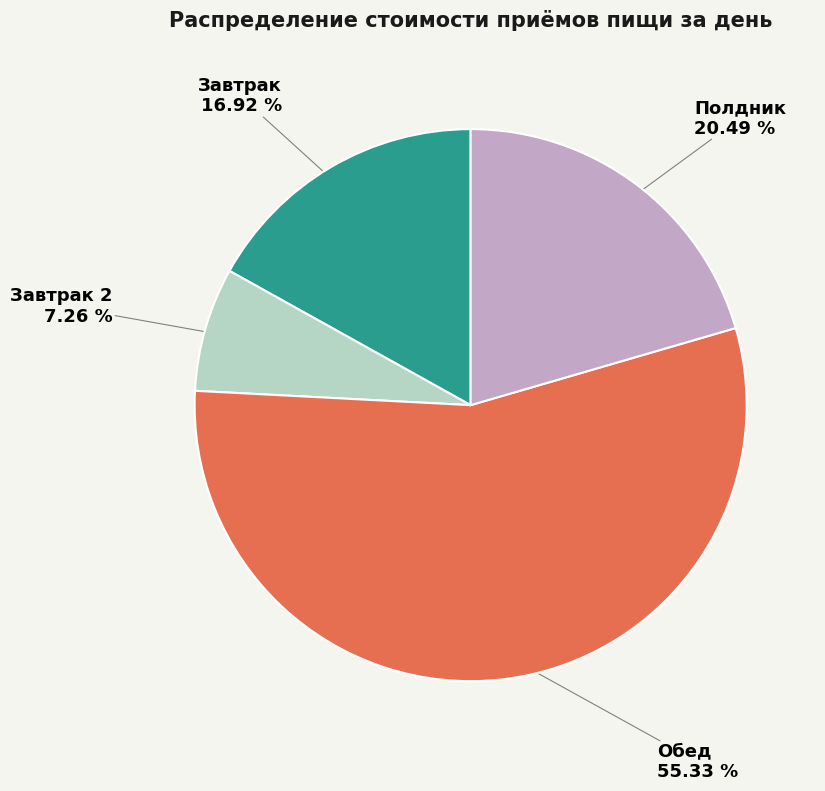

Is there any slice that represents more than half of the pie?

Yes